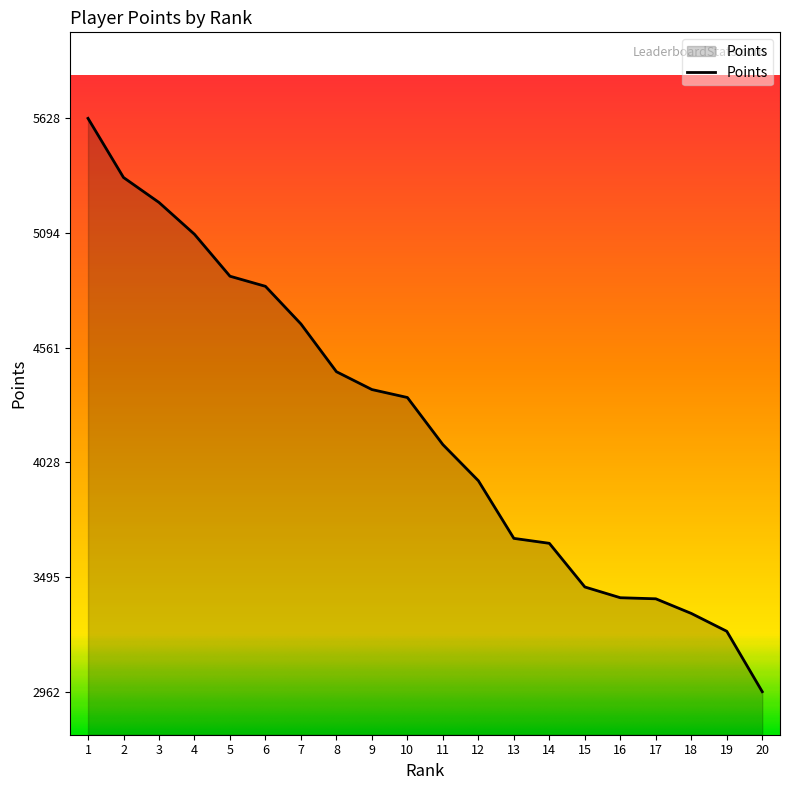

What is the sum of all values?

84021